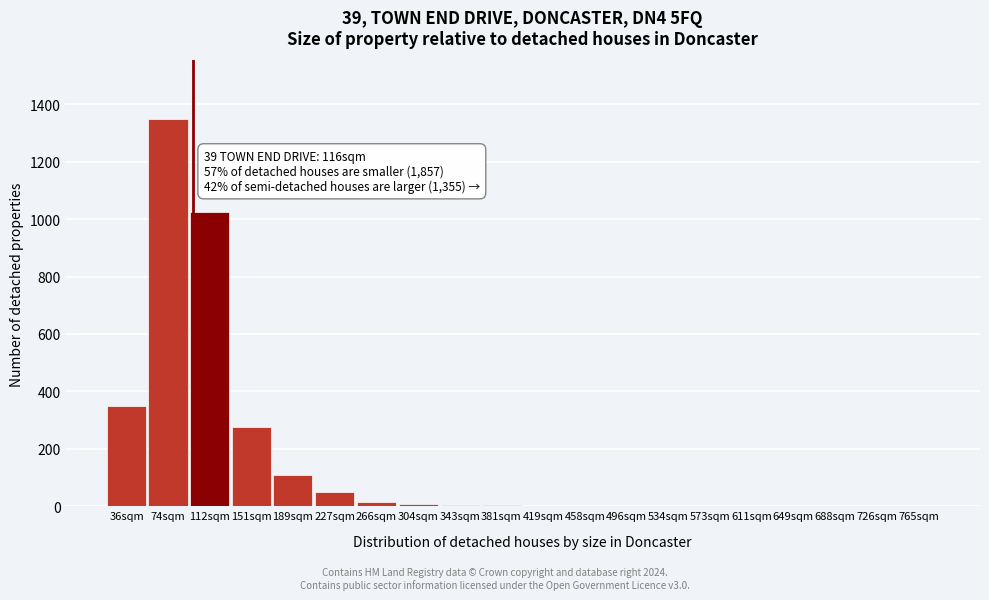

Is it true that the value at 765sqm is 0?

True